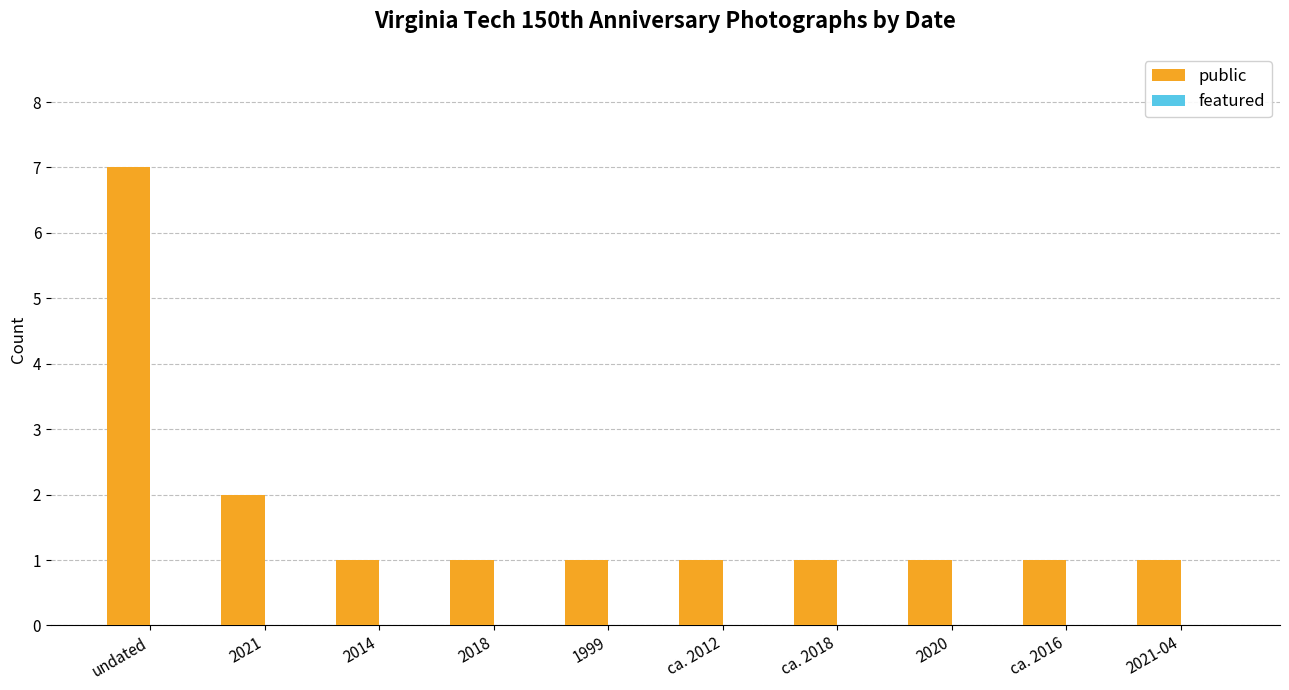

Count the number of data series in this chart.

1